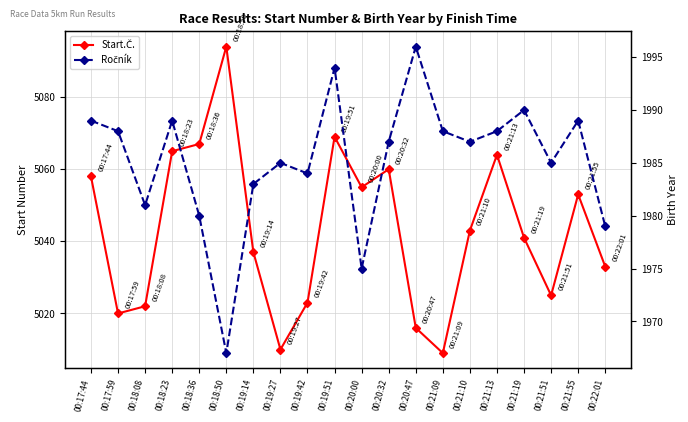

Which series has the largest total across all categories?

Start.Č.